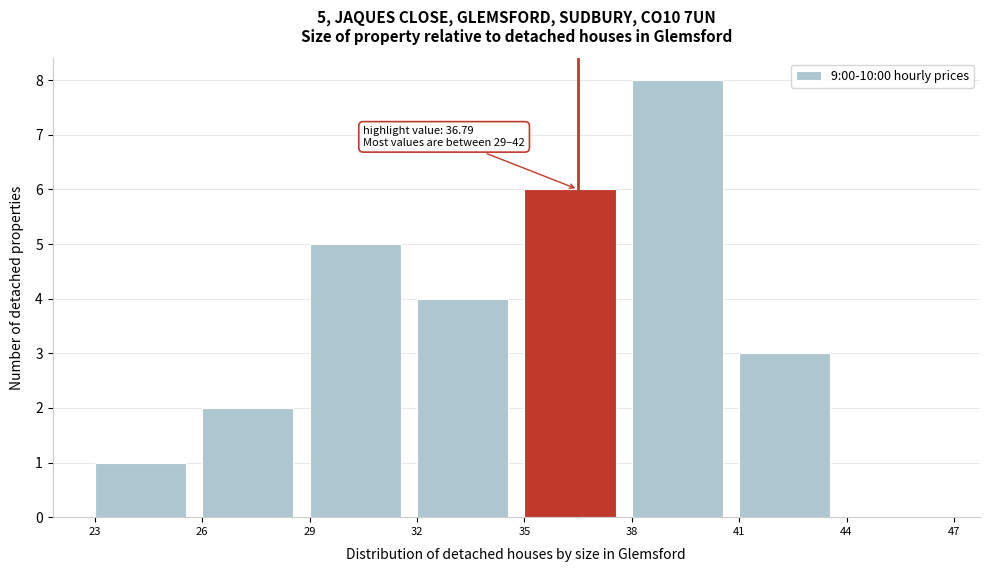

Over which range of the x-axis is the bar tallest?

38 to 41